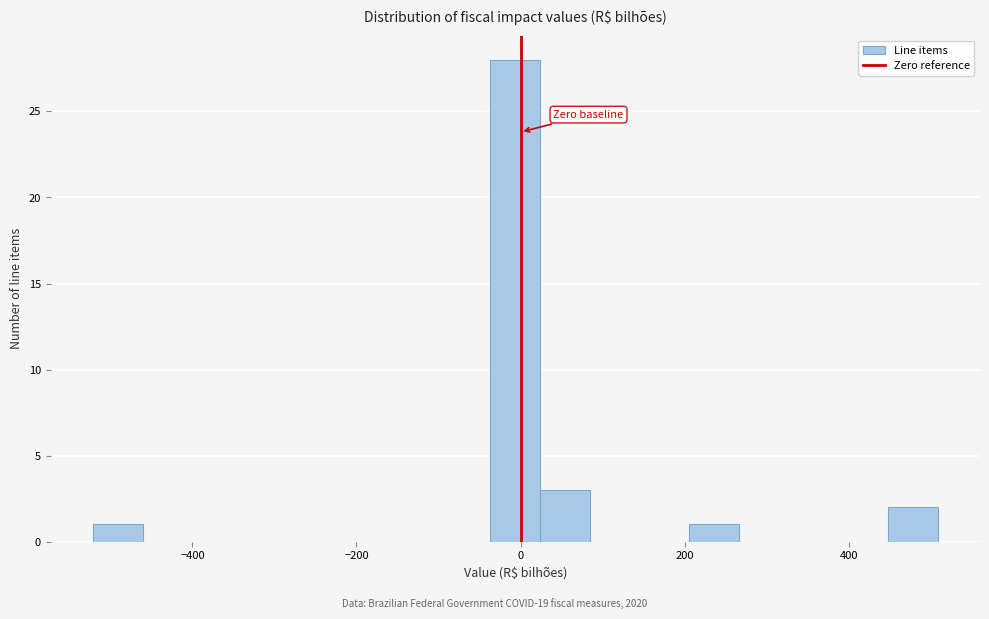

Read against the x-axis, roughly where is the centre of the tallest bar?

0